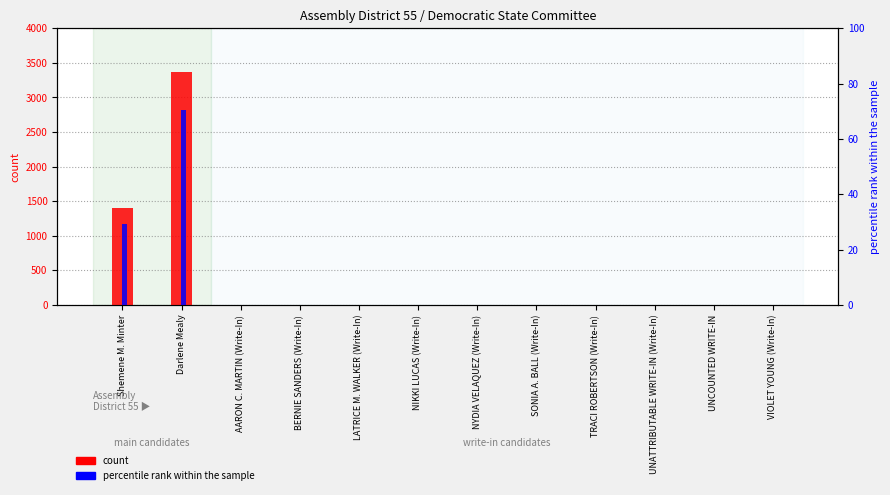

Is it true that count equals 2247.0 at Darlene Mealy?

False